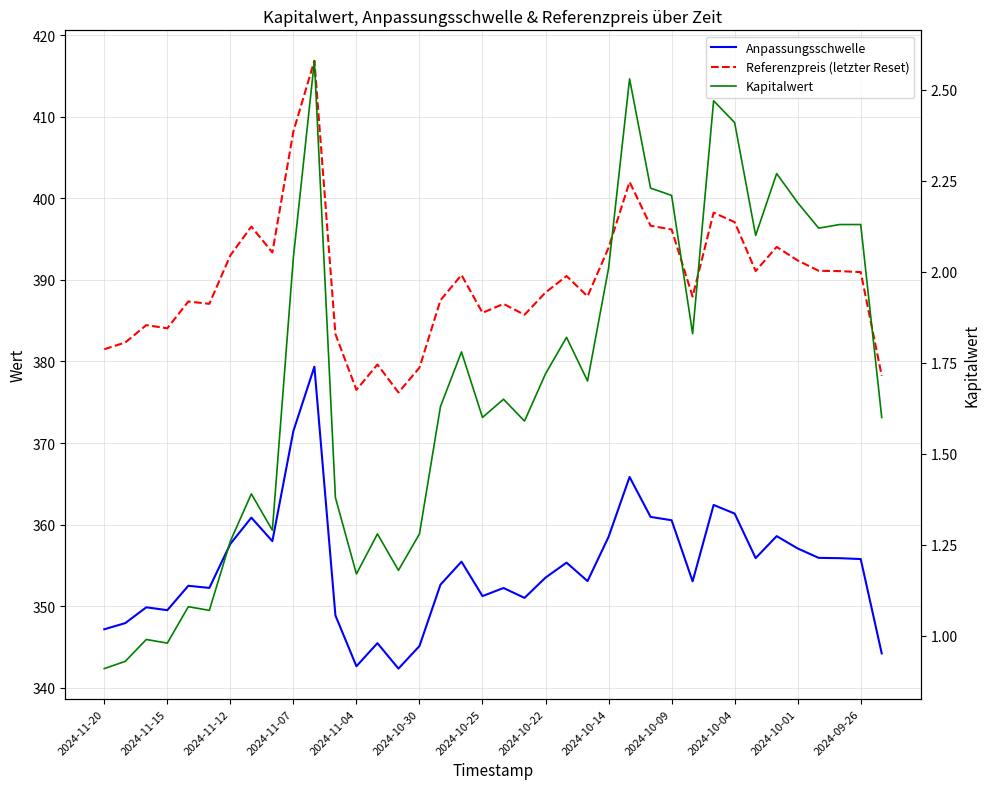

What is the average value of the Referenzpreis (letzter Reset) series?

389.9